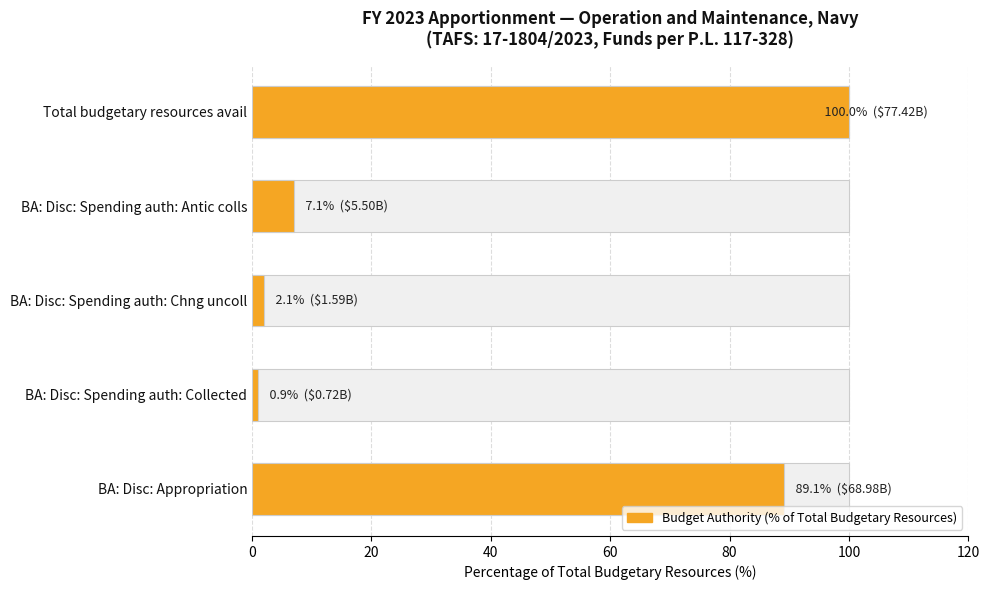

What is the minimum value shown in the chart?

0.9